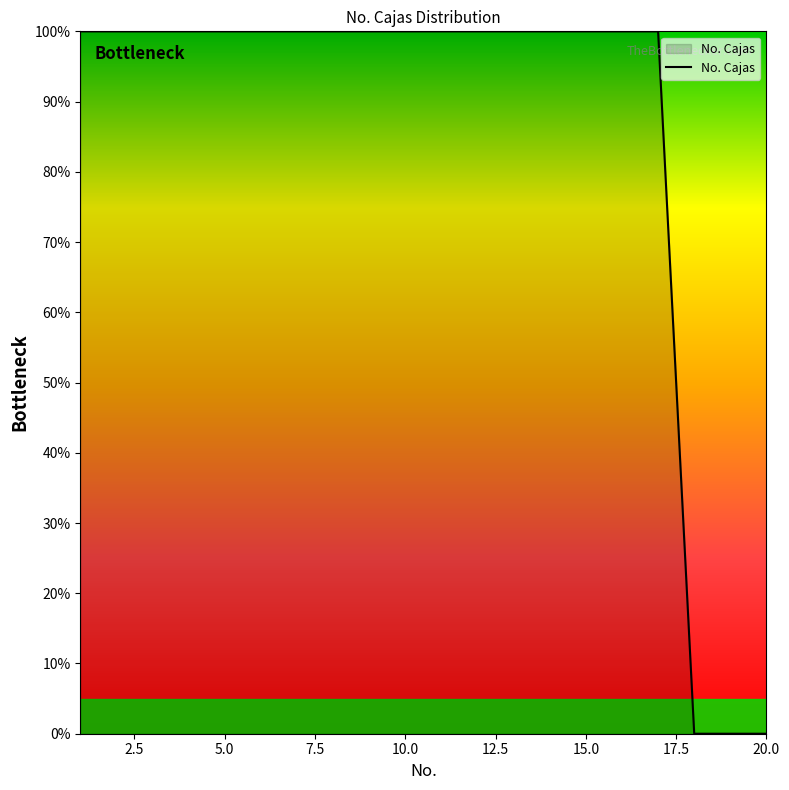

How many lines are shown in the chart?

1